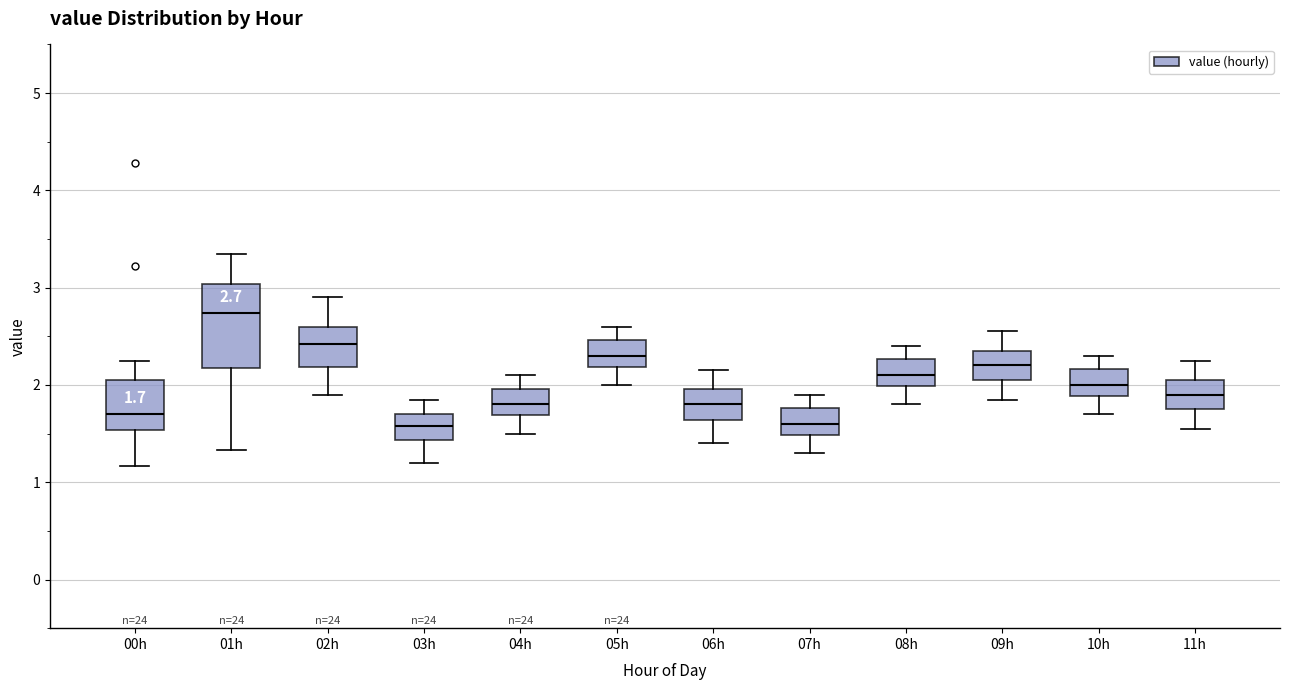

Which box is the tallest, from its lower edge to its upper edge?

01h